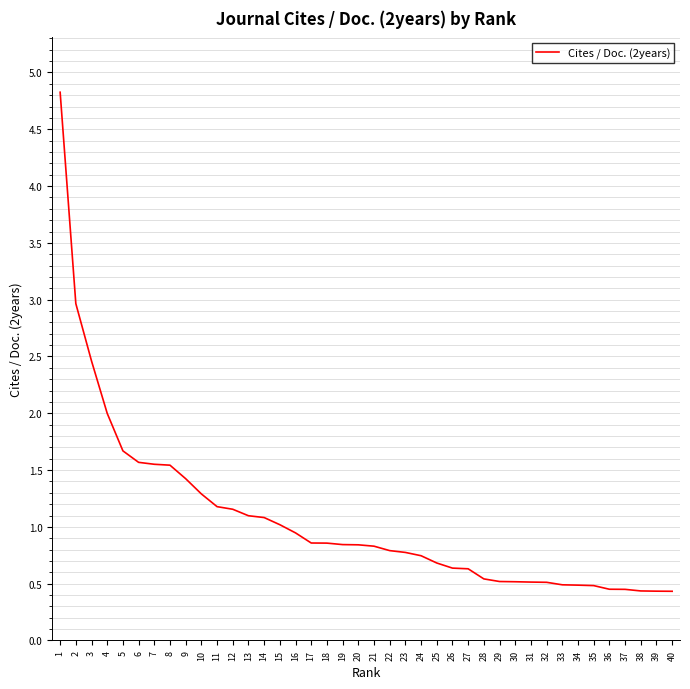

Read the value at 28.

0.5